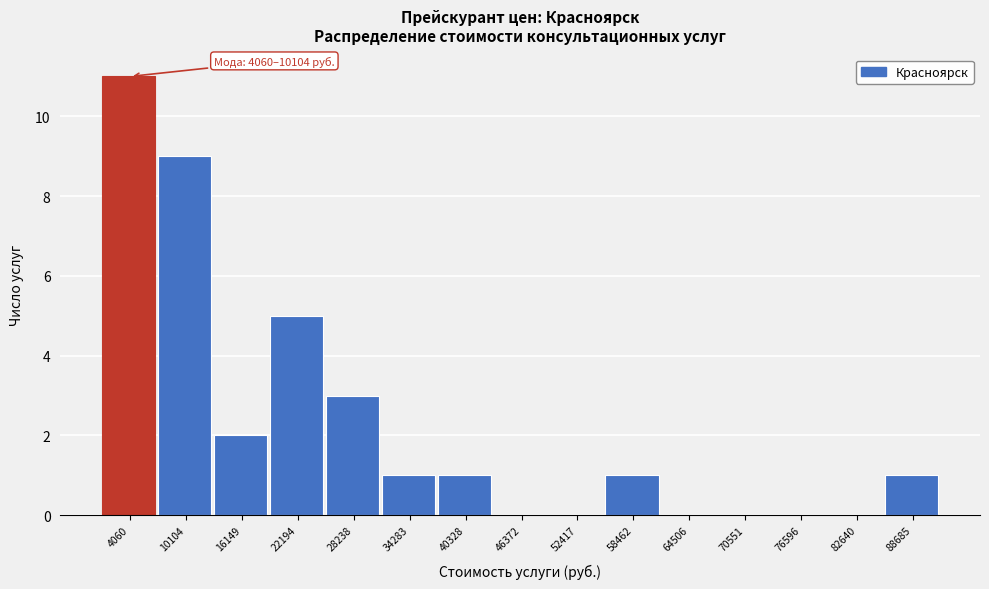

Reading left to right, transcribe all the data shown in this chart.

4060=11	10104=9	16149=2	22194=5	28238=3	34283=1	40328=1	46372=0	52417=0	58462=1	64506=0	70551=0	76596=0	82640=0	88685=1